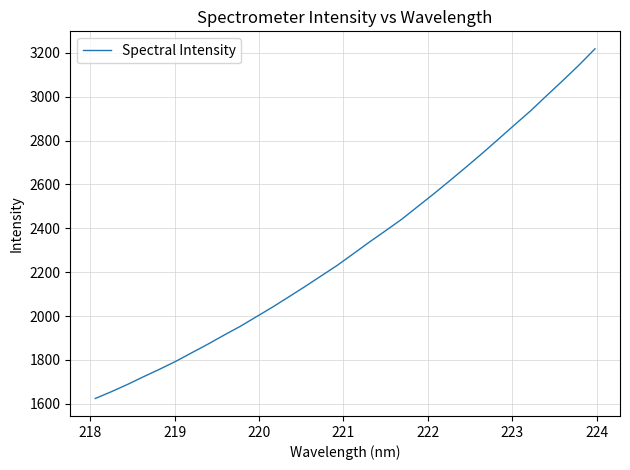

What is the minimum value shown in the chart?

1623.9